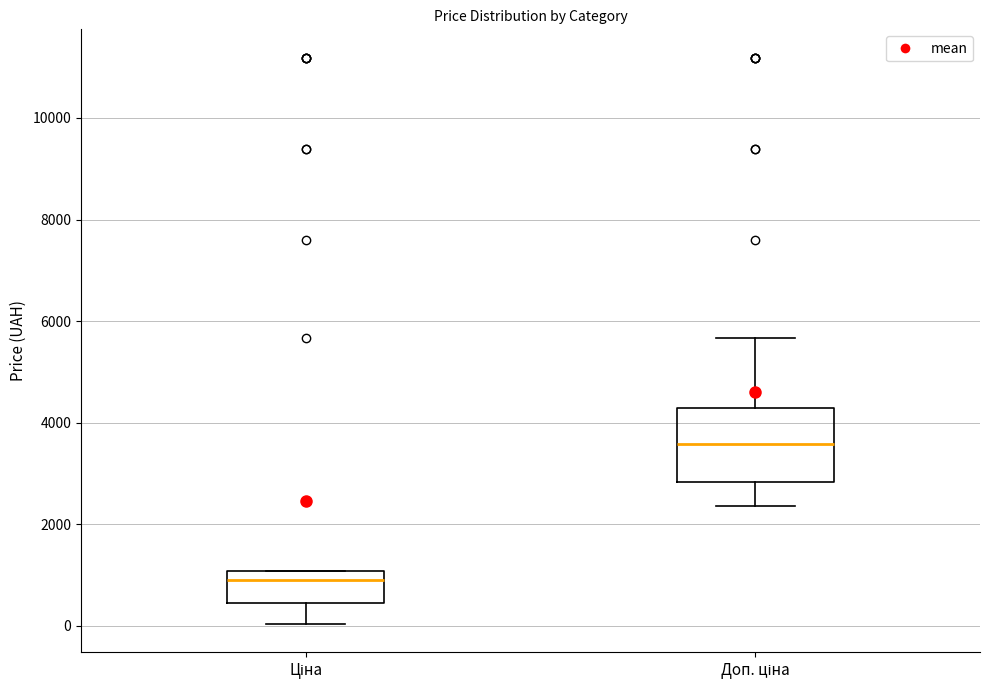

Reading left to right, transcribe this box plot: for each box, give where its median line is, the range the box spans, and where its two whiskers end, as read against the y-axis. The values are not printed on the chart, so give them approximately, as read against the axis.

Ціна: median 800, box 400 to 1000, whiskers 0 to 1000
Доп. ціна: median 3600, box 2800 to 4200, whiskers 2400 to 5600